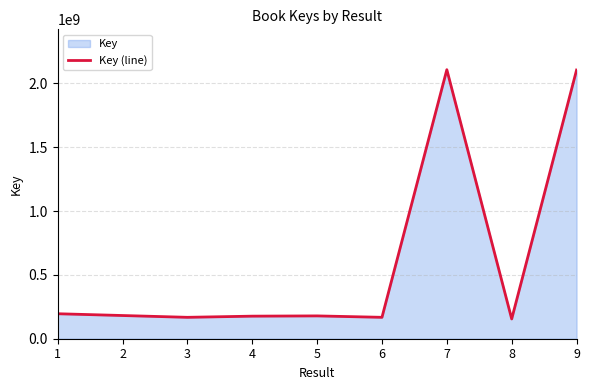

At which category does the chart reach its peak across all series?

7